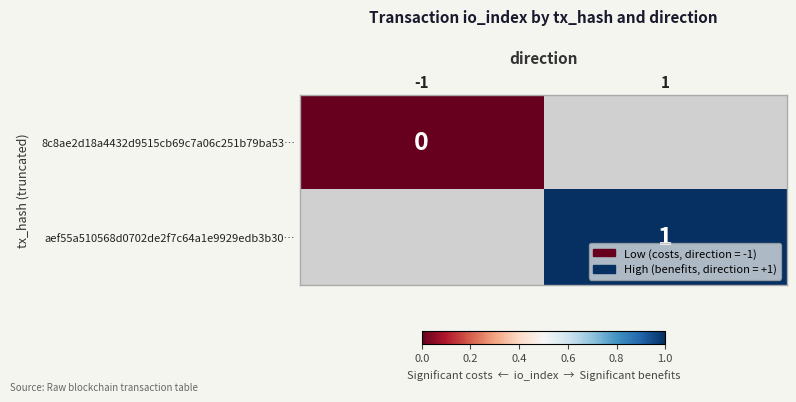

Is the value of aef55a510568d0702de2f7c64a1e9929edb3b30… at 1 greater than the value of 8c8ae2d18a4432d9515cb69c7a06c251b79ba53… at -1?

Yes